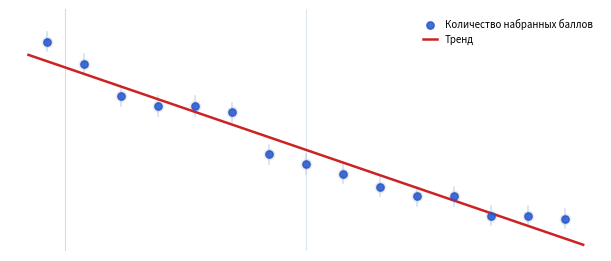

What is the change in value from 10 to 12?

-3